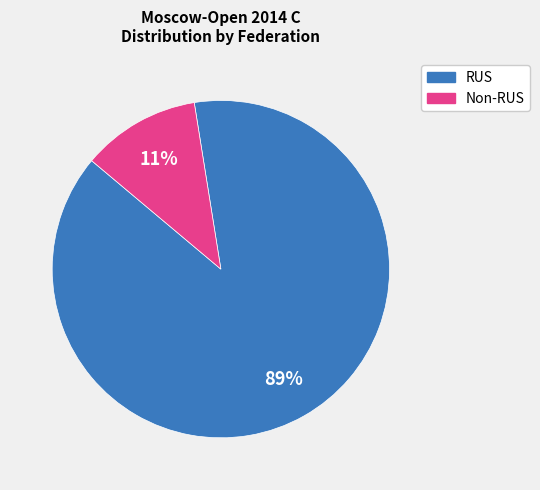

To the nearest percent, what is the average slice percentage?

50%